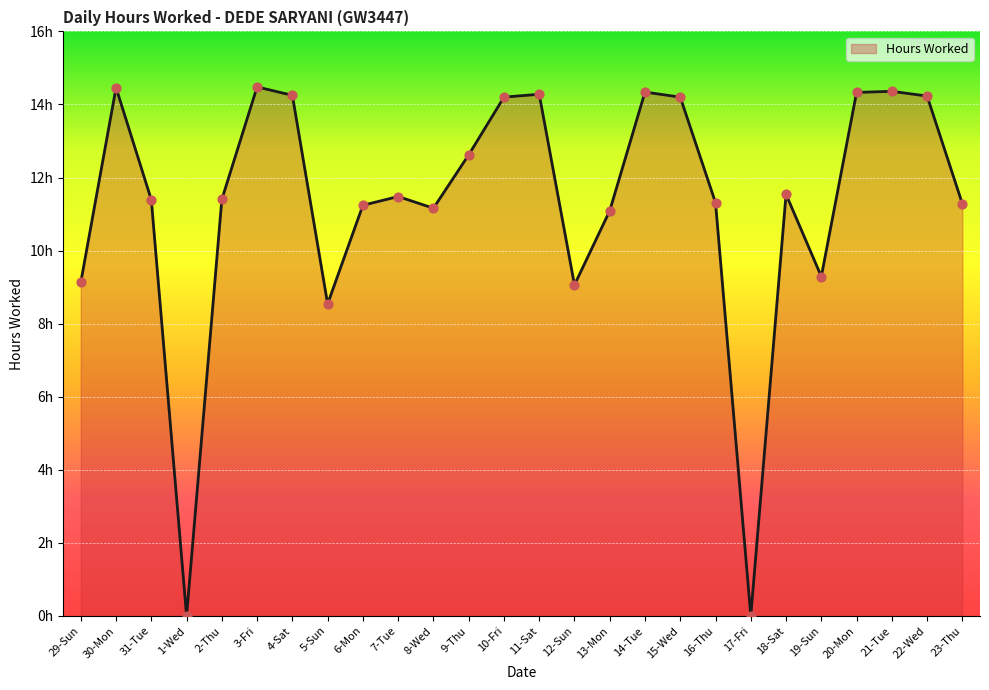

What is the ratio of the value at 8-Wed to the value at 31-Tue?

1.0